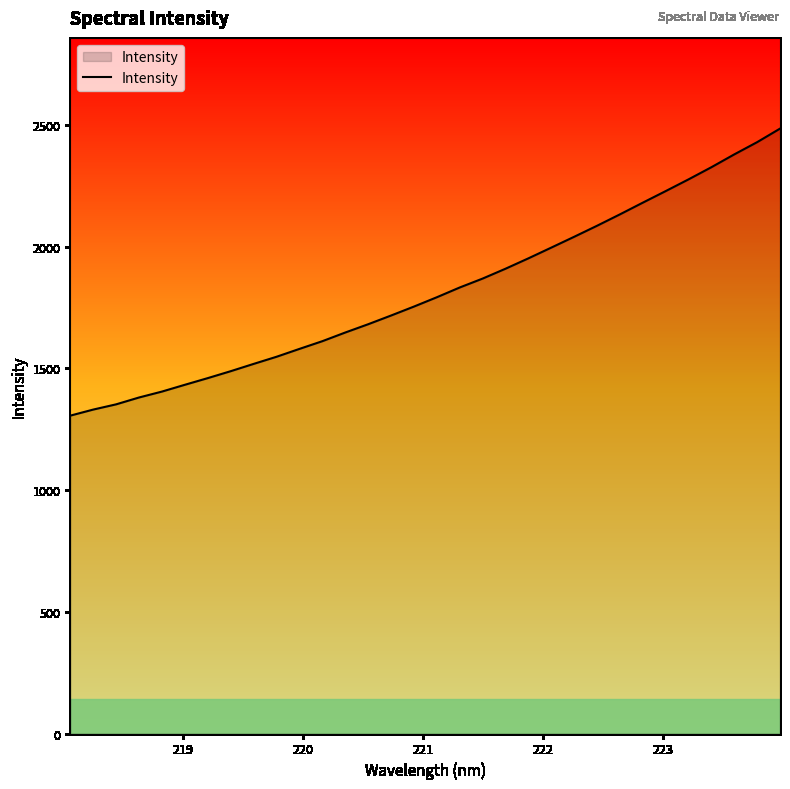

What is the difference between the maximum and minimum values?

1179.0